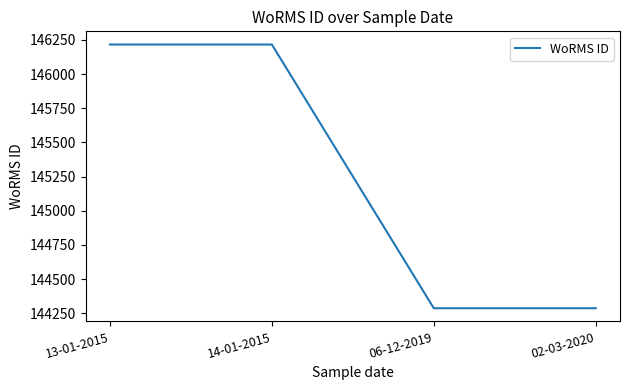

What is the smallest value displayed?

144287